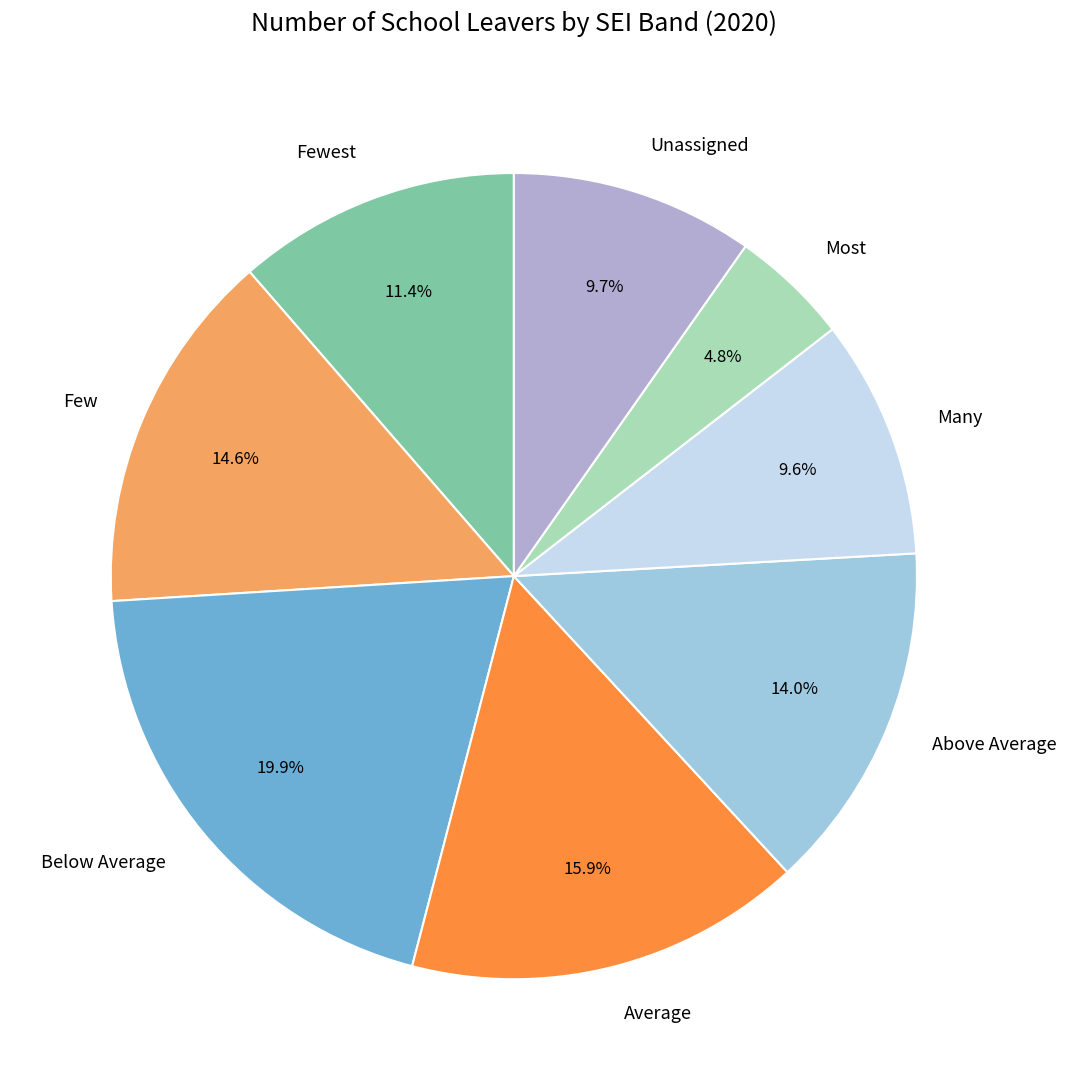

How many slices are in this pie chart?

8